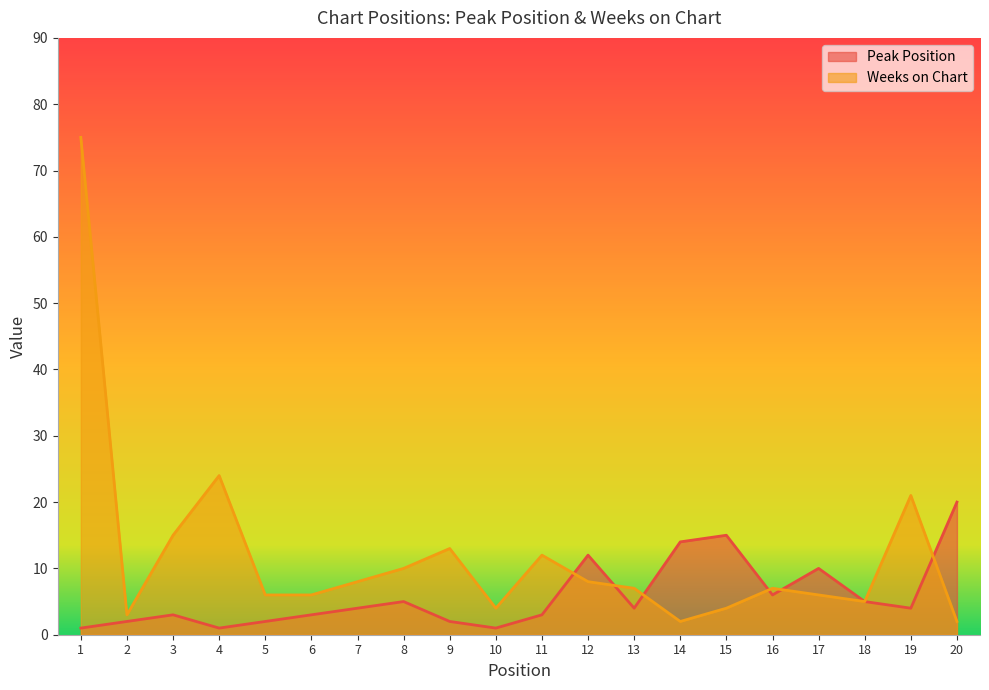

What are all the series names shown in the legend?

Peak Position, Weeks on Chart